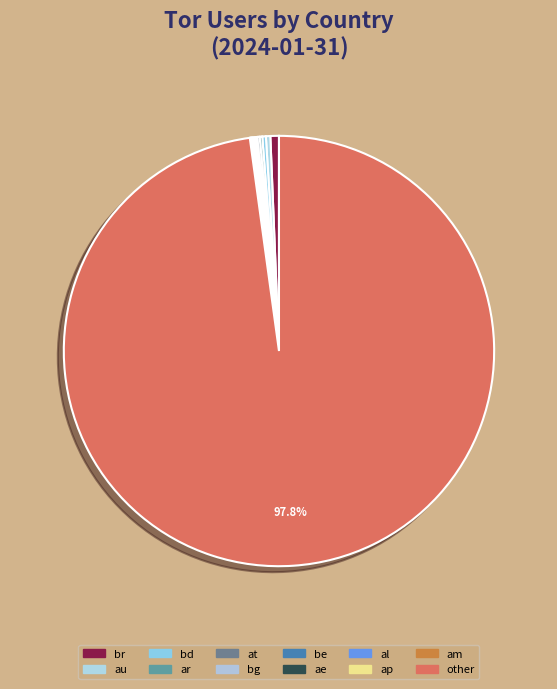

What is the smallest slice in the pie chart?

am